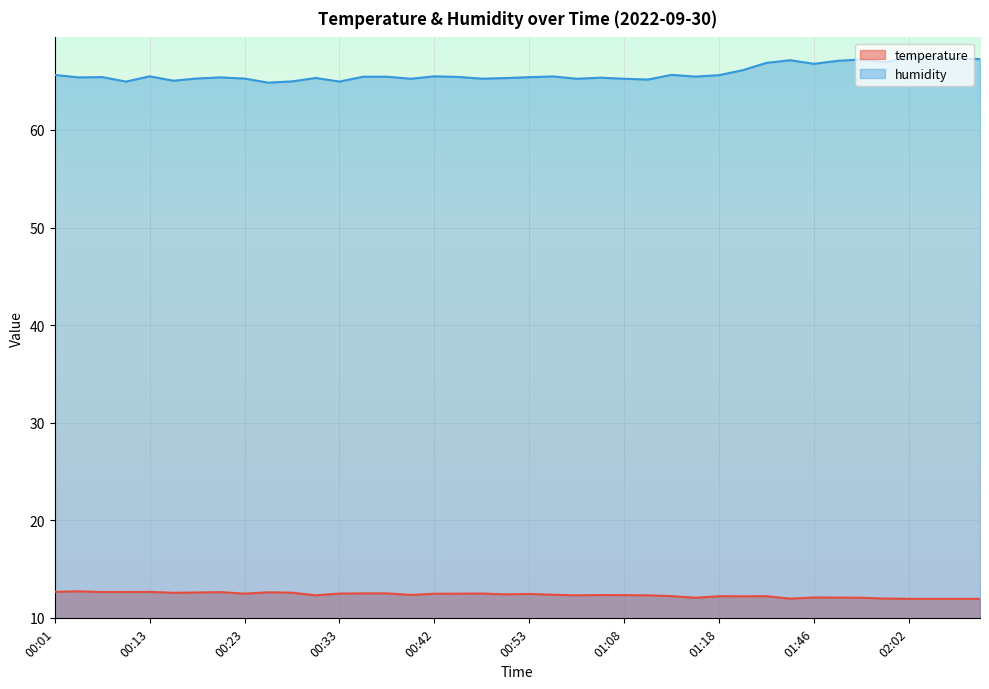

What is the average value of the temperature series?

12.3